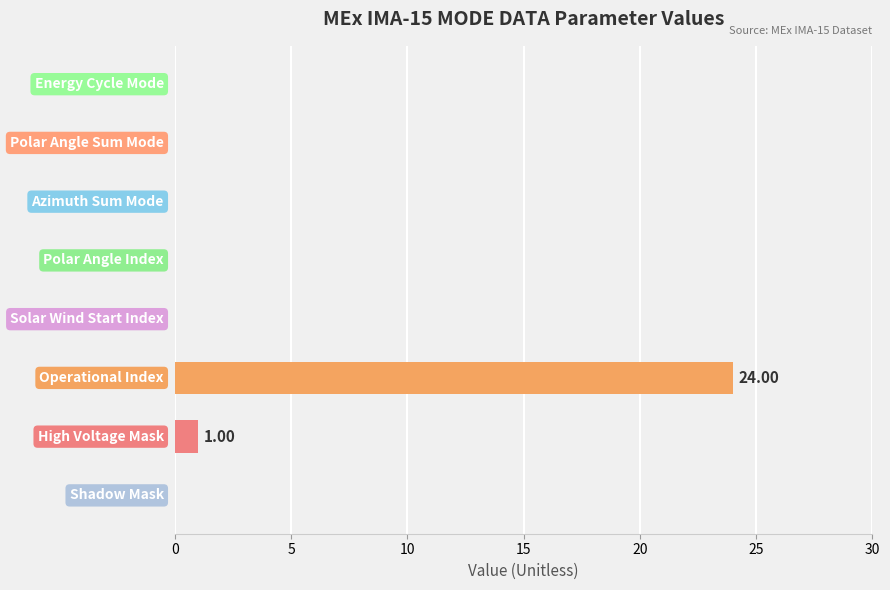

What is the sum of all values?

25